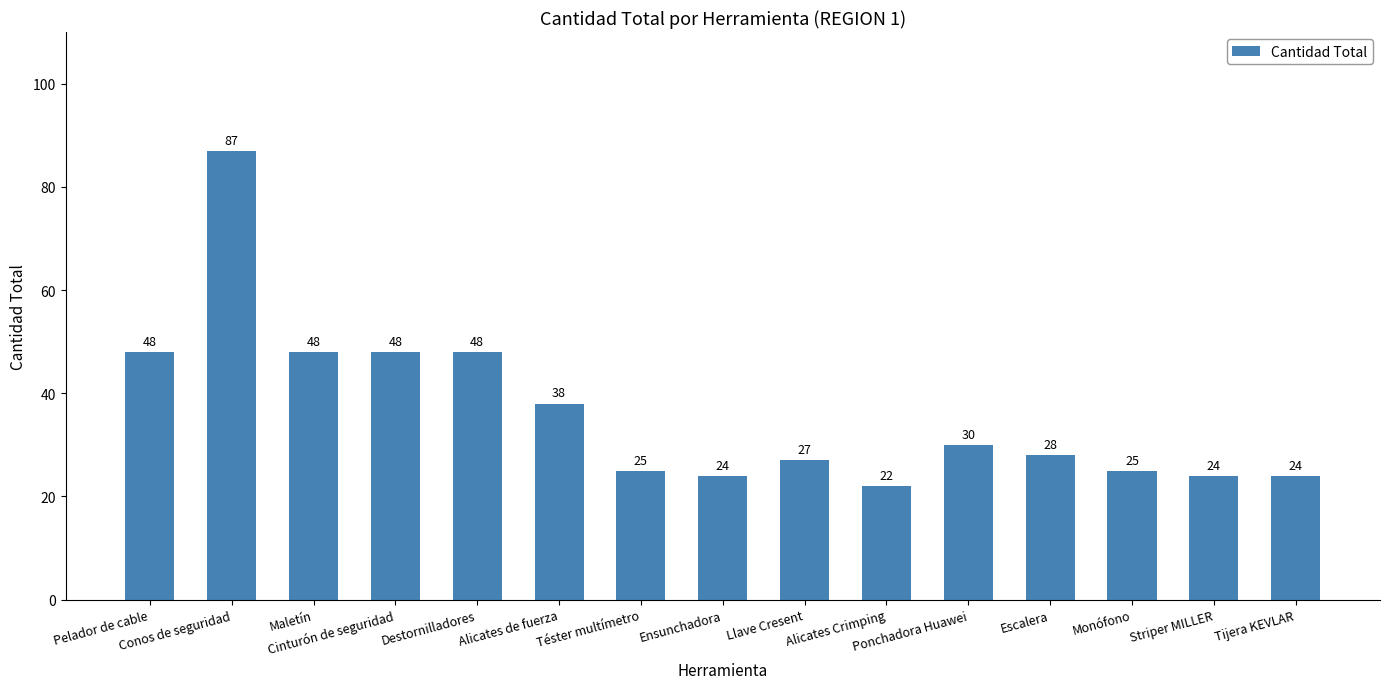

At which category does the chart reach its minimum across all series?

Alicates Crimping